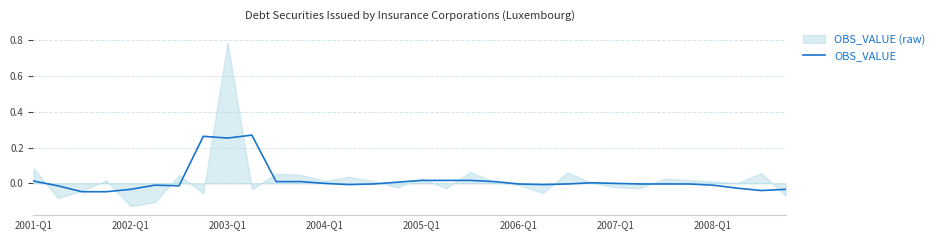

How many lines are shown in the chart?

1